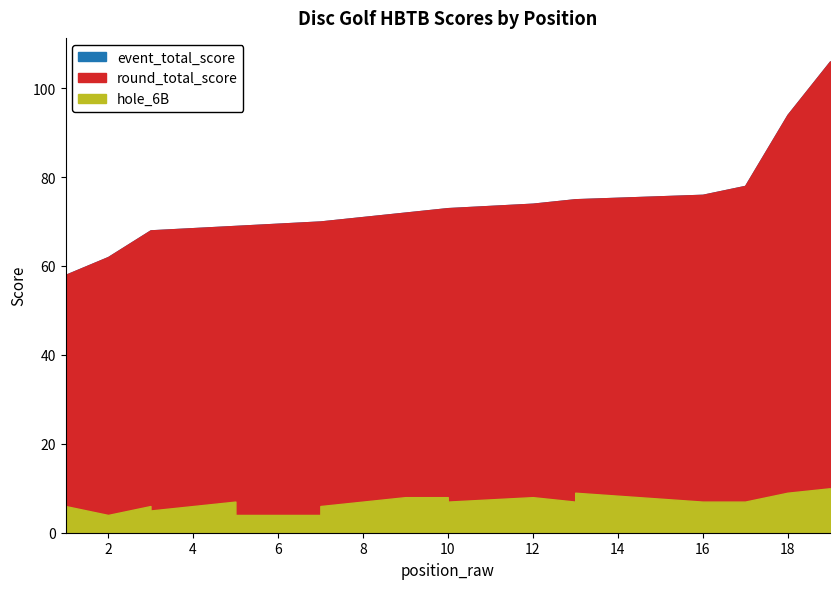

What are all the series names shown in the legend?

event_total_score, round_total_score, hole_6B